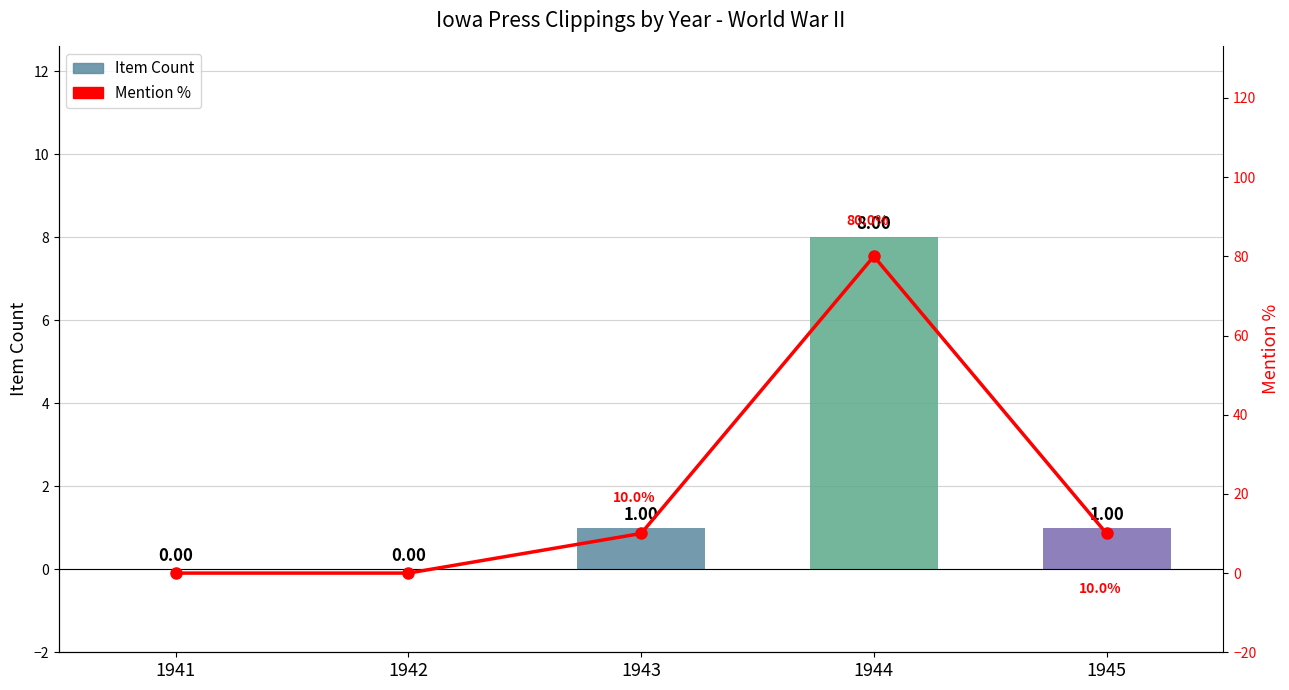

What is the difference between the second highest and second lowest values in the Mention % series?

10